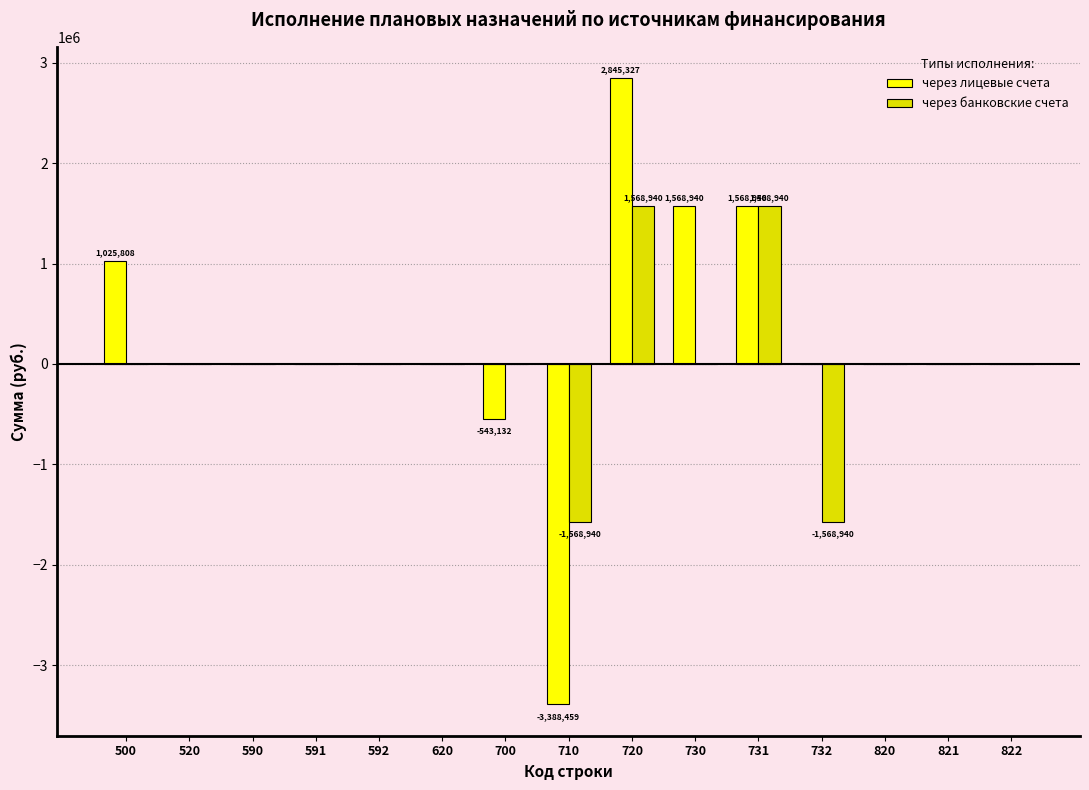

What is the total value across all series at 710?

-4957398.7